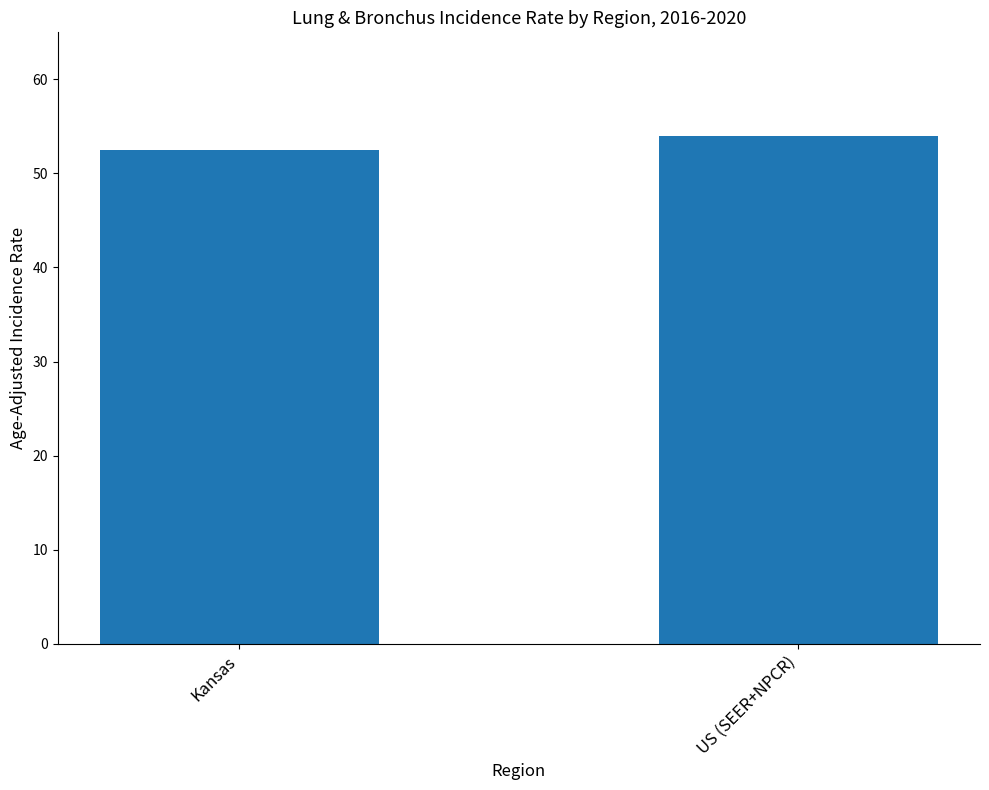

Between US (SEER+NPCR) and Kansas, which is larger?

US (SEER+NPCR)